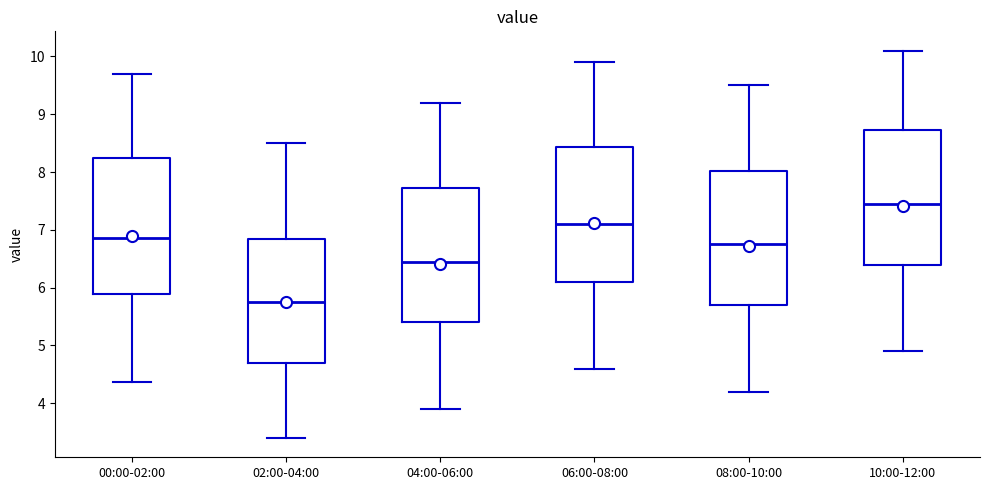

Where is the lower edge of the box for 10:00-12:00 on the y-axis? The values are not printed on the chart, so give them approximately, as read against the axis.

6.4